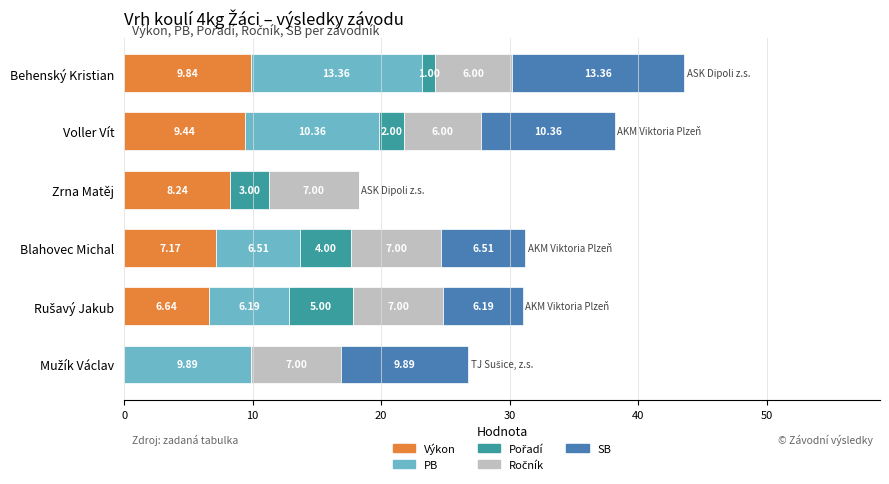

What is the total value across all series at Voller Vít?

38.2